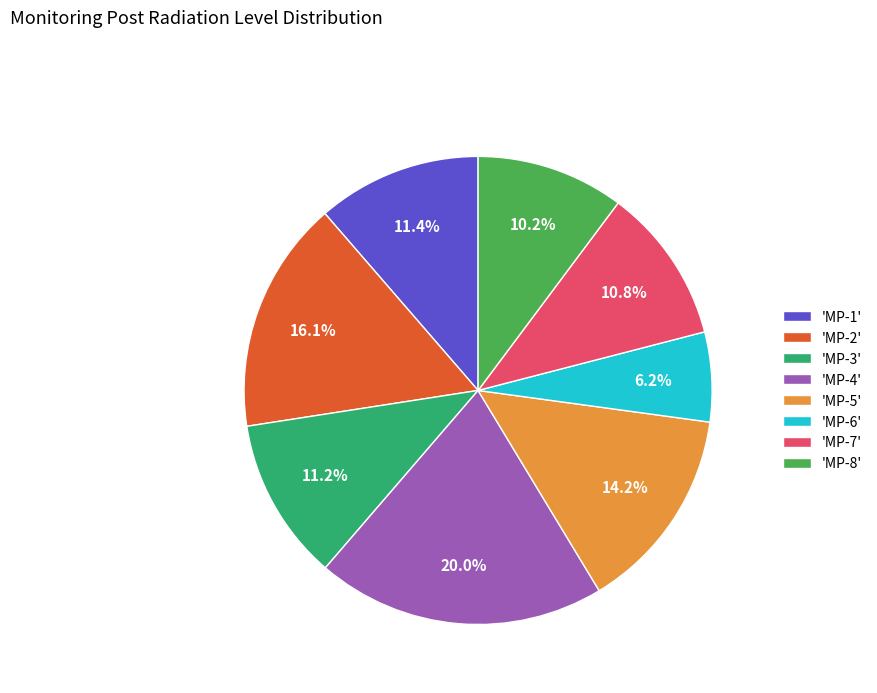

Combined, what portion of the pie is 'MP-5' and 'MP-2'?

30.3%